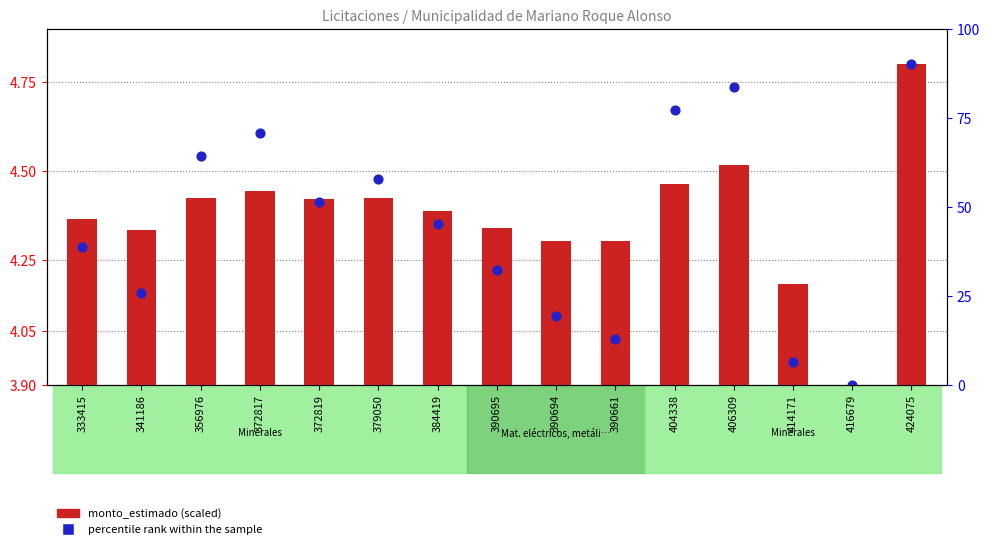

Which series has the largest Y range (max minus min)?

monto_estimado (scaled)